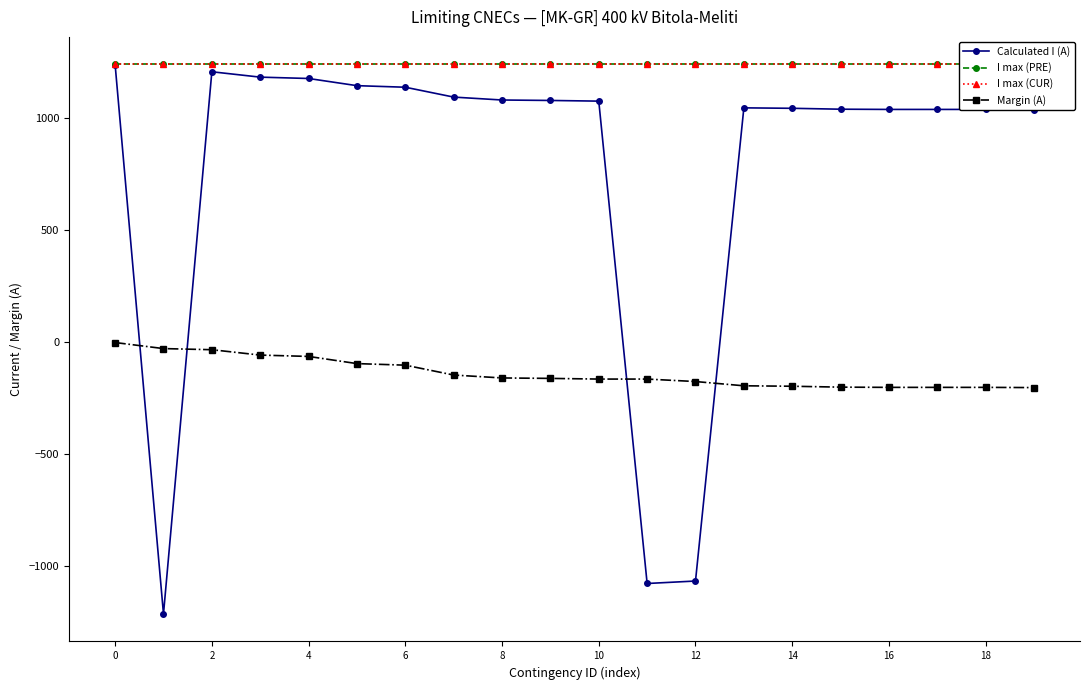

After their last crossing, which series has the higher values: Margin (A) or Calculated I (A)?

Calculated I (A)